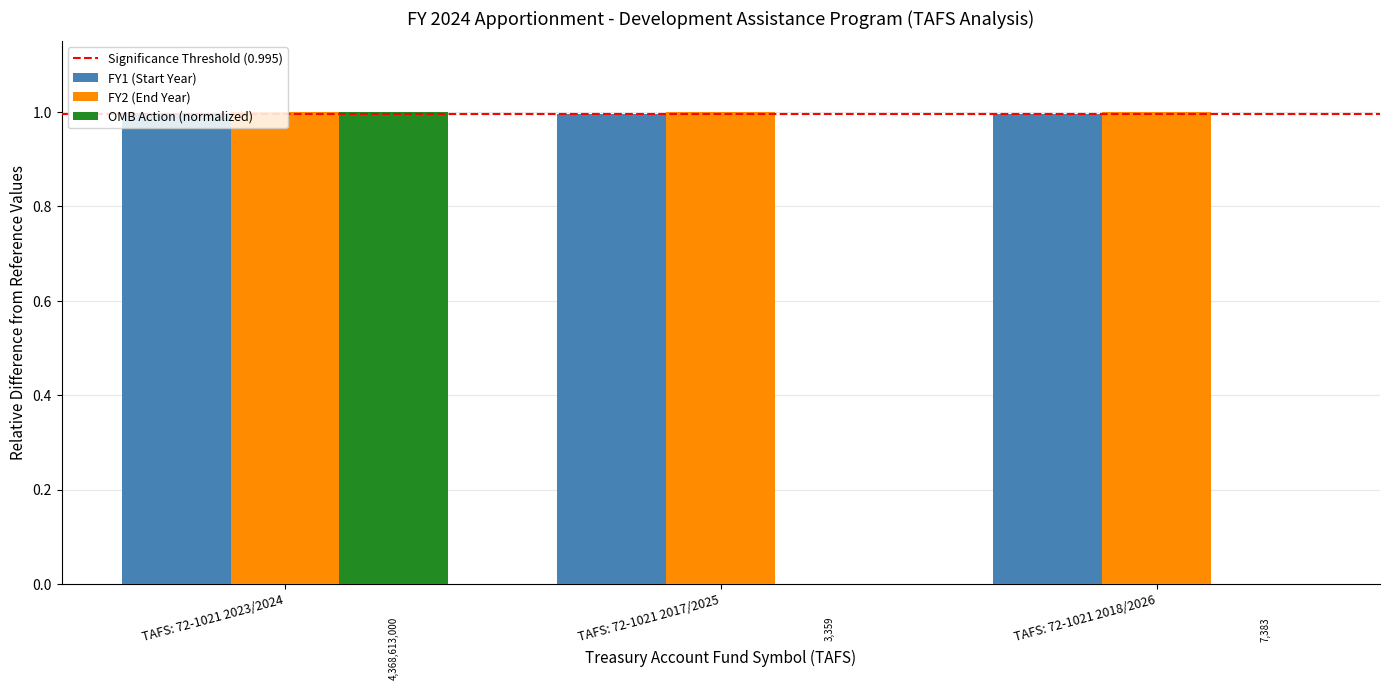

Are the bars horizontal?

No